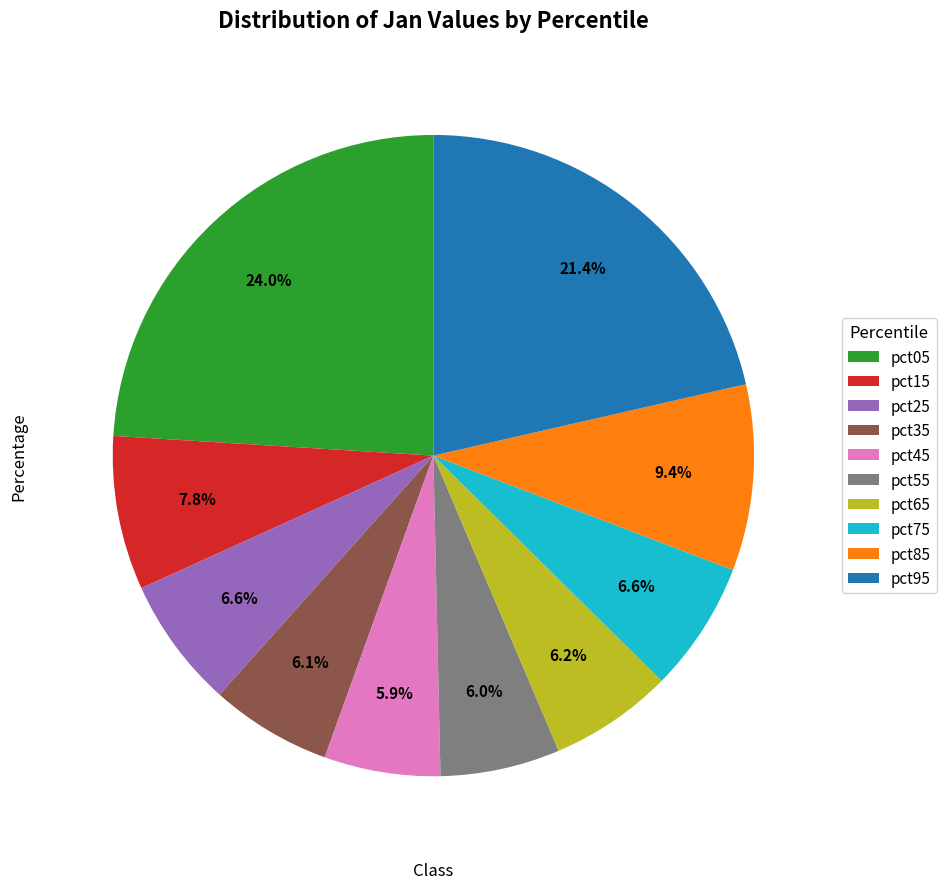

Do pct05 and pct15 together represent more than half of the pie?

No